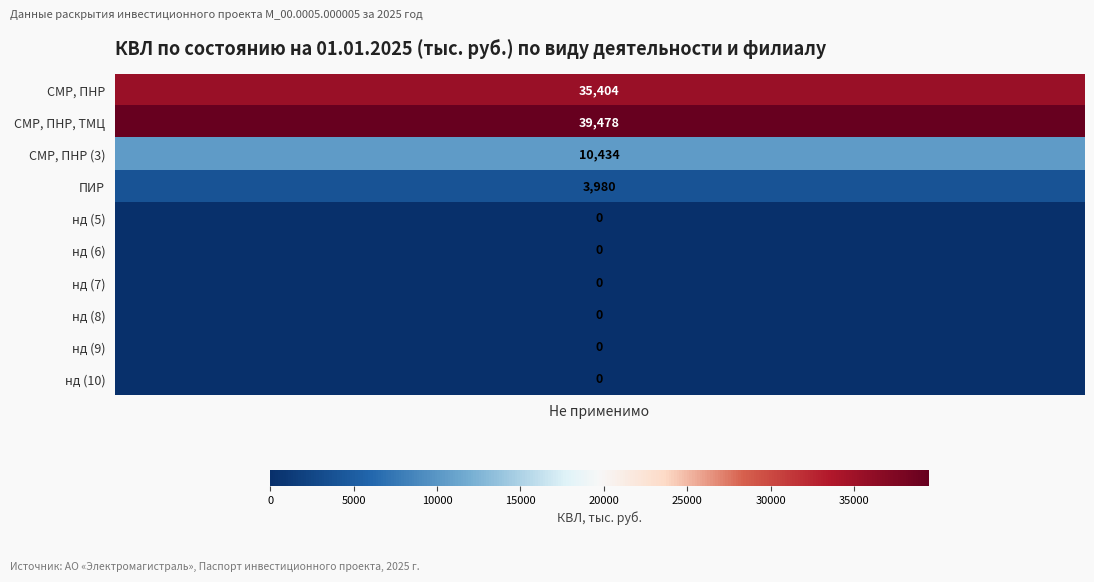

Where is the data nearest to the value 19739?

СМР, ПНР (3)